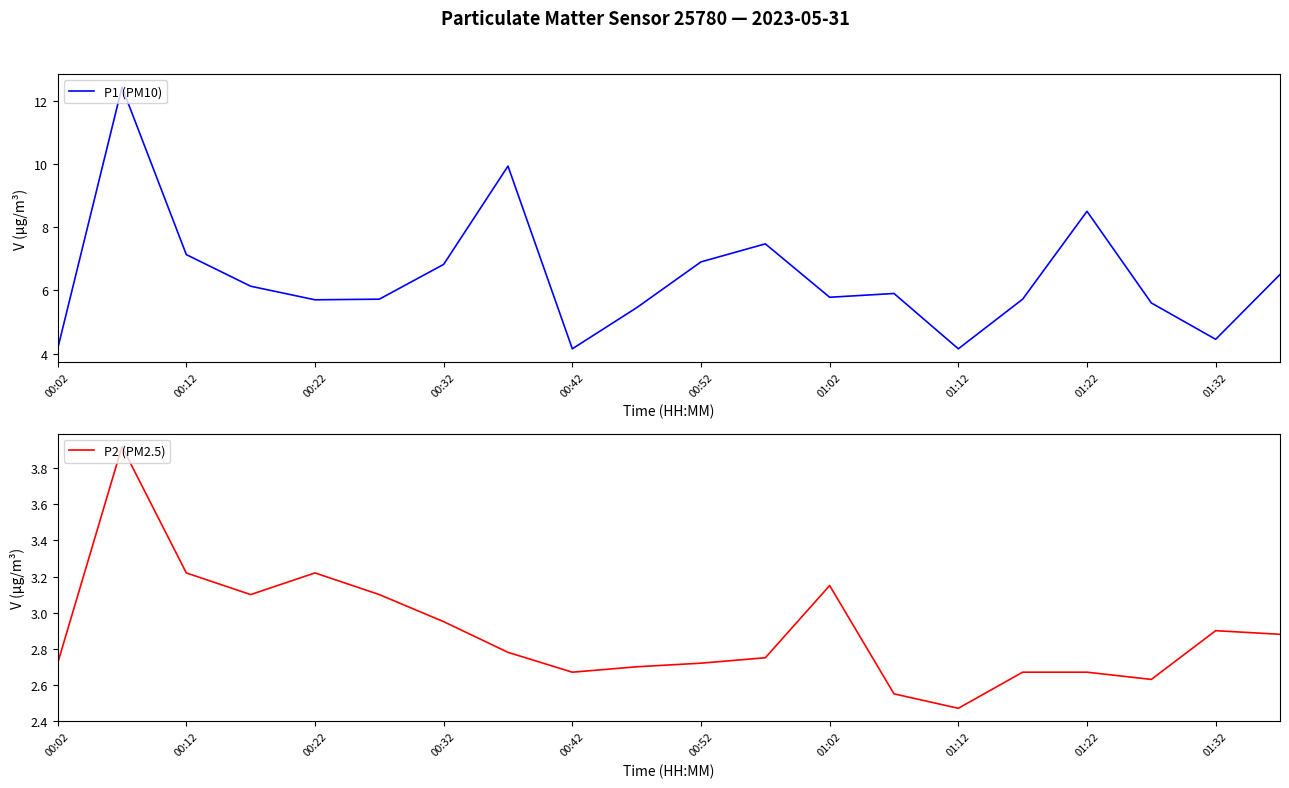

List the series in order of their overall mean, lowest first.

P2 (PM2.5), P1 (PM10)